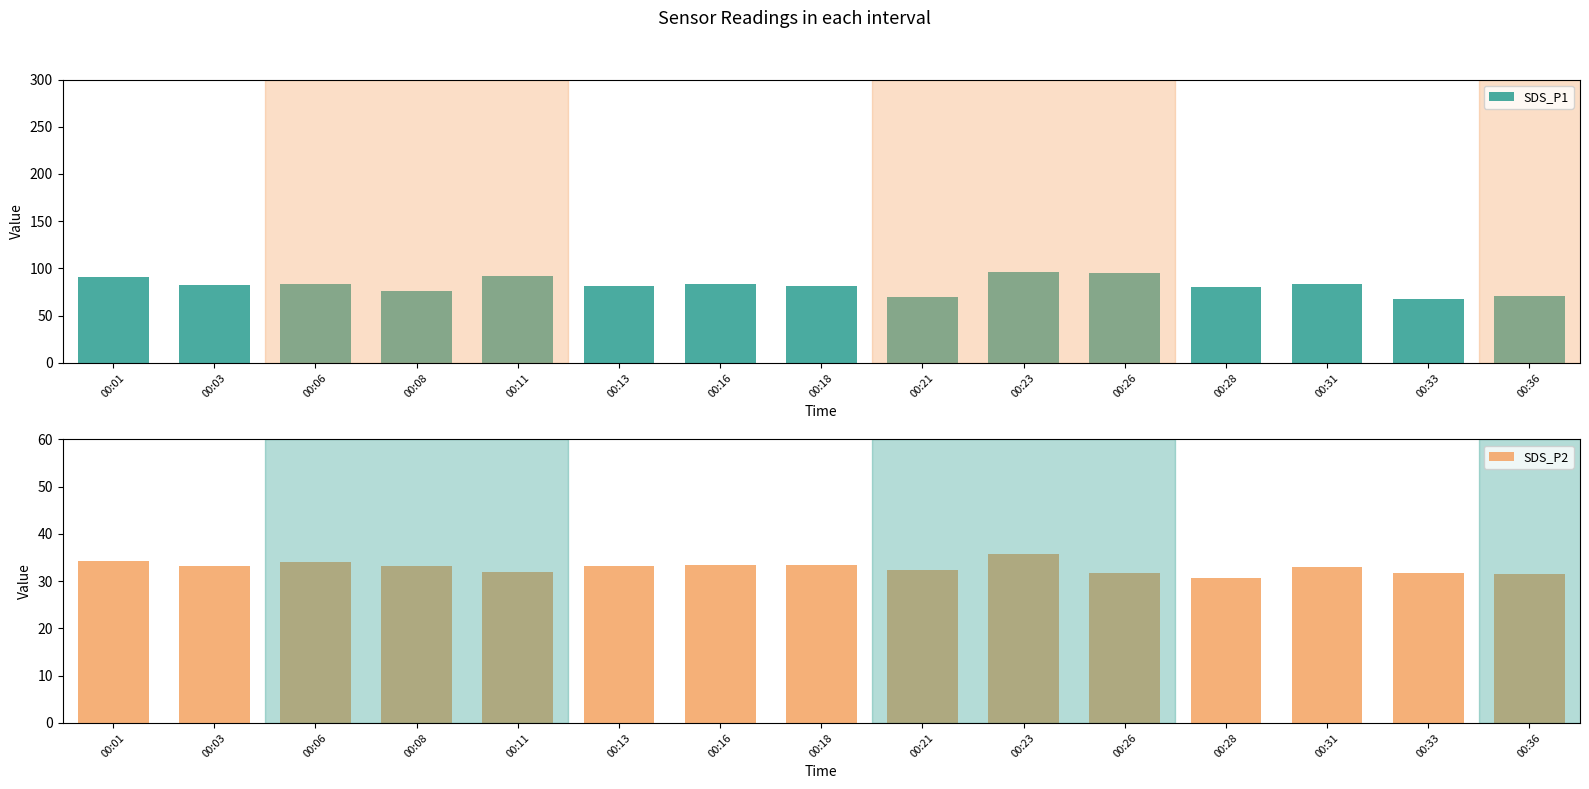

Rank the series at 00:01 from lowest to highest value.

SDS_P2, SDS_P1